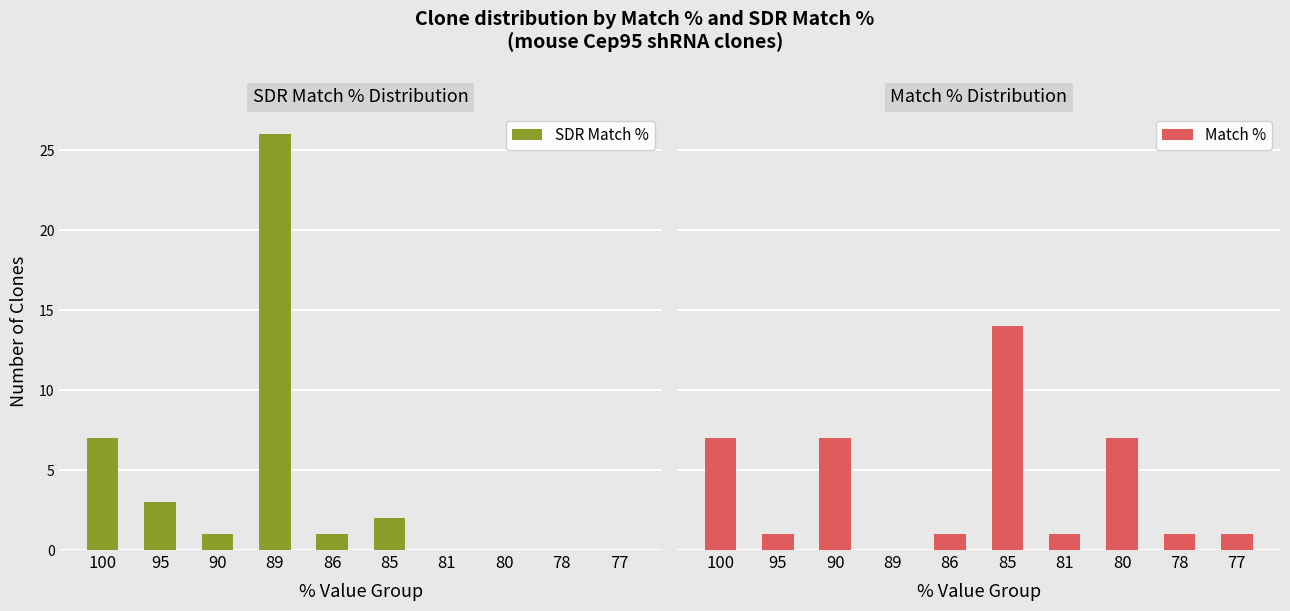

Which series has the widest spread of values?

SDR Match %